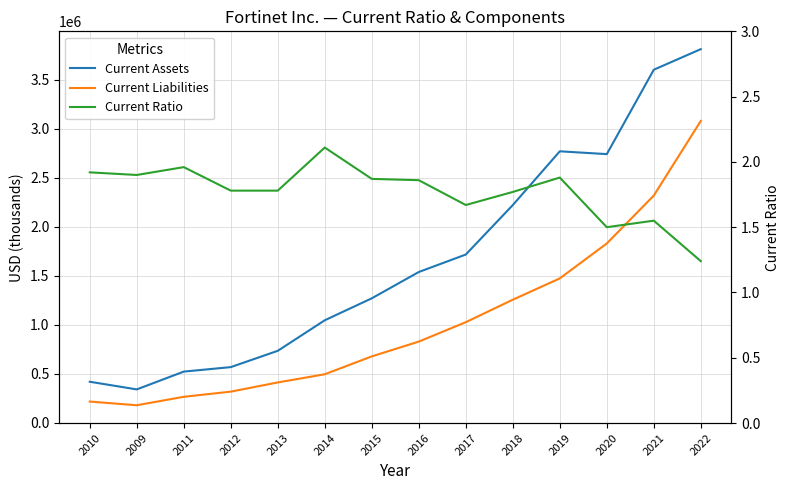

At how many categories does at least one series exceed 2640248?

4